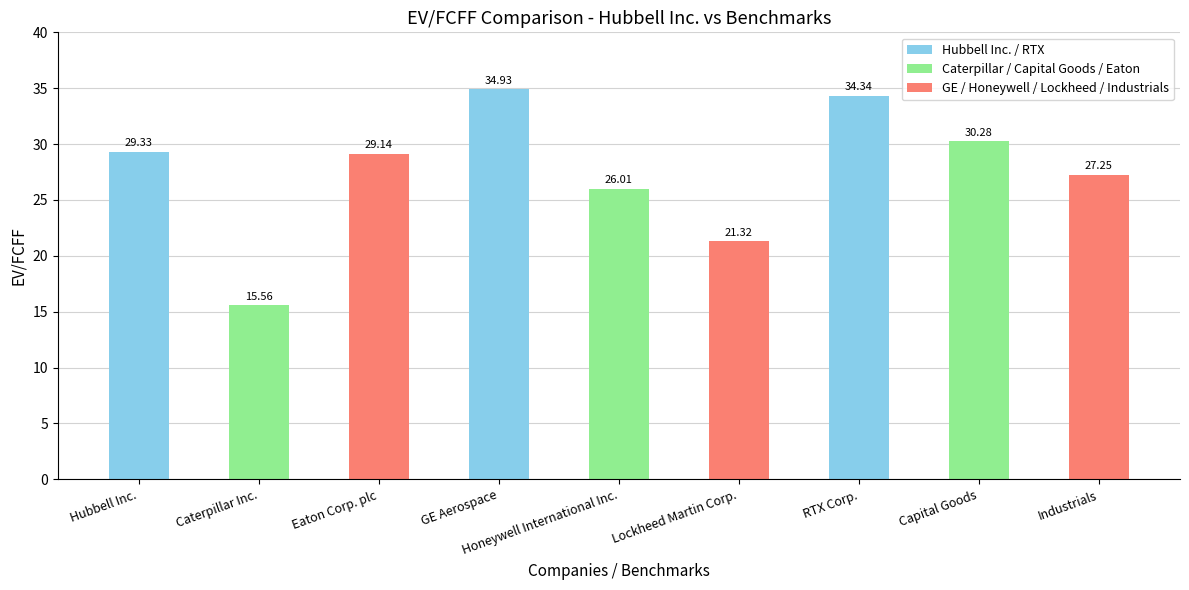

List the labels in order of value, largest first.

GE Aerospace, RTX Corp., Capital Goods, Hubbell Inc., Eaton Corp. plc, Industrials, Honeywell International Inc., Lockheed Martin Corp., Caterpillar Inc.